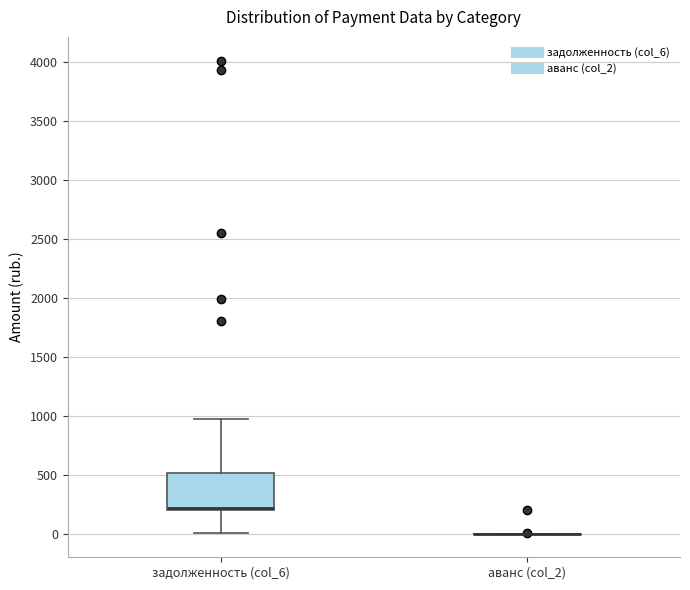

Reading left to right, read every box against the y-axis: the position of its median line, the range the box covers, and the ends of its whiskers. The values are not printed on the chart, so give them approximately, as read against the axis.

задолженность (col_6): median 200 (just above the box's lower edge), box 200 to 500, whiskers 0 to 950
аванс (col_2): box collapsed to a line at 0, whiskers 0 to 0